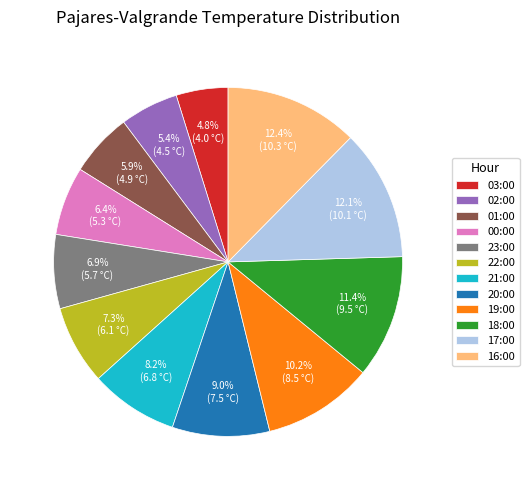

To the nearest percent, what is the average slice percentage?

8%